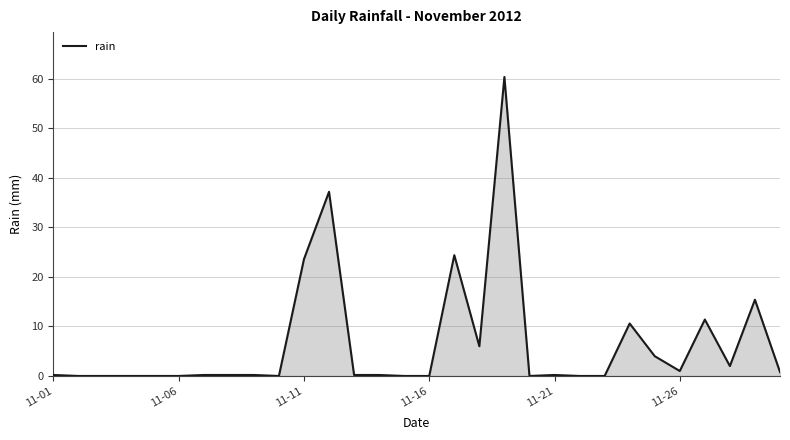

What is the sum of all values?

198.2